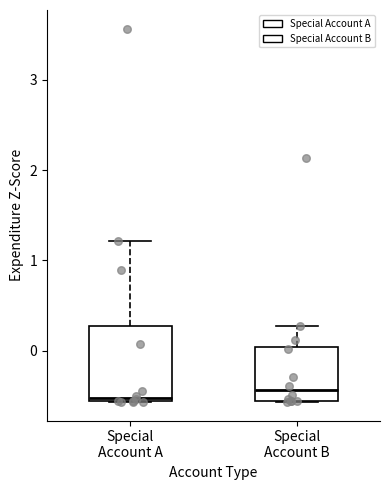

Reading left to right, transcribe this box plot: for each box, give where its median line is, the range the box spans, and where its two whiskers end, as read against the y-axis. The values are not printed on the chart, so give them approximately, as read against the axis.

Special Account A: median -0.5, box -0.6 to 0.3, whiskers -0.6 to 1.2
Special Account B: median -0.4, box -0.6 to 0.0, whiskers -0.6 to 0.3